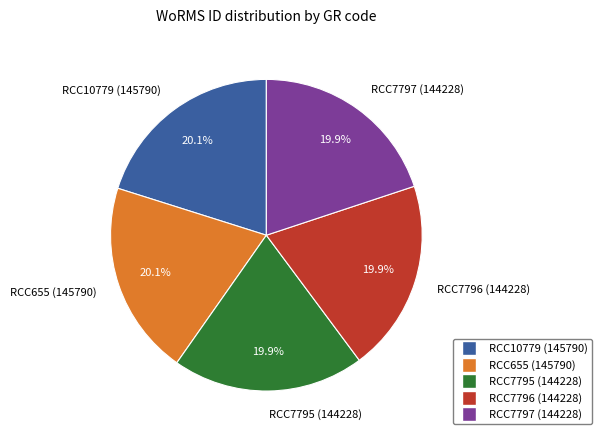

What percentage do RCC7796 and RCC7797 together represent?

39.8%